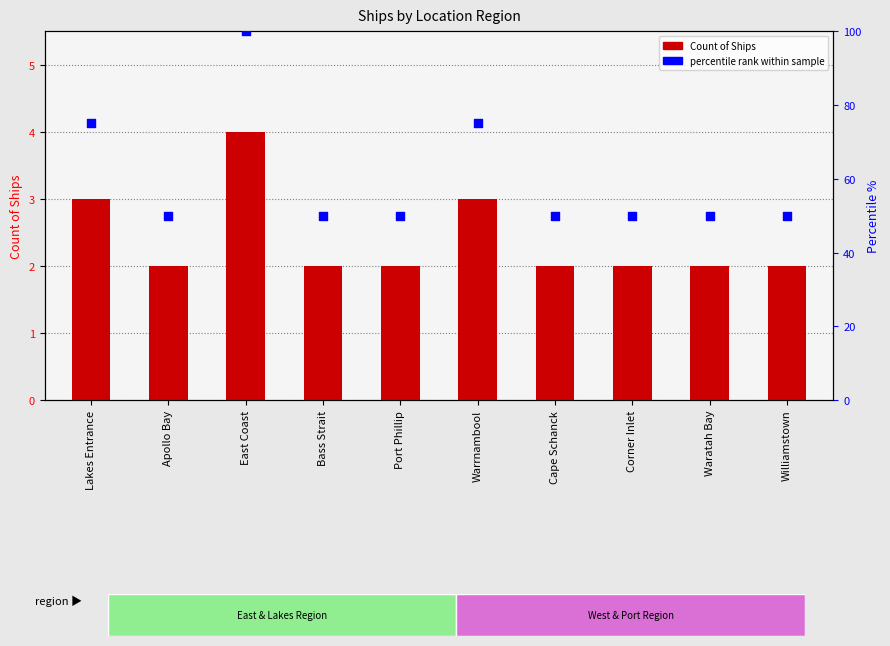

What are all the series names shown in the legend?

Count of Ships, percentile rank within sample